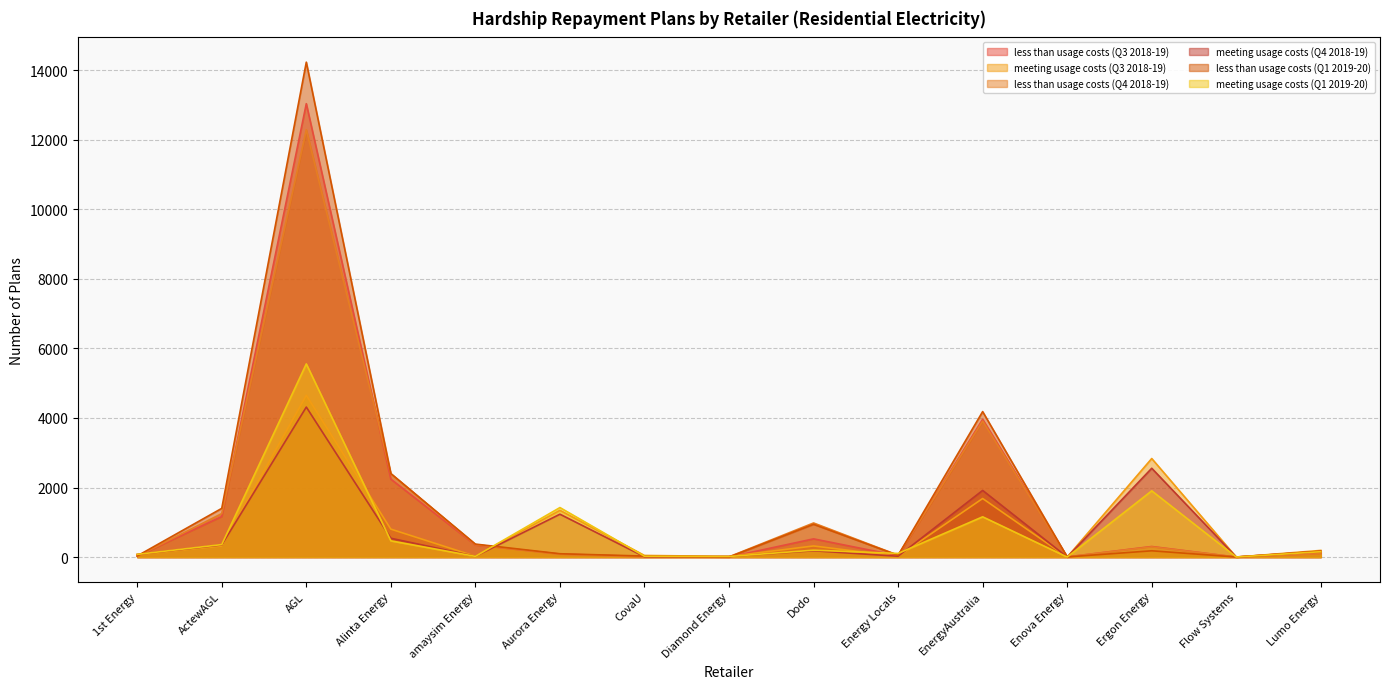

What is the sum of the meeting usage costs (Q4 2018-19) values at Enova Energy and Energy Locals?

24